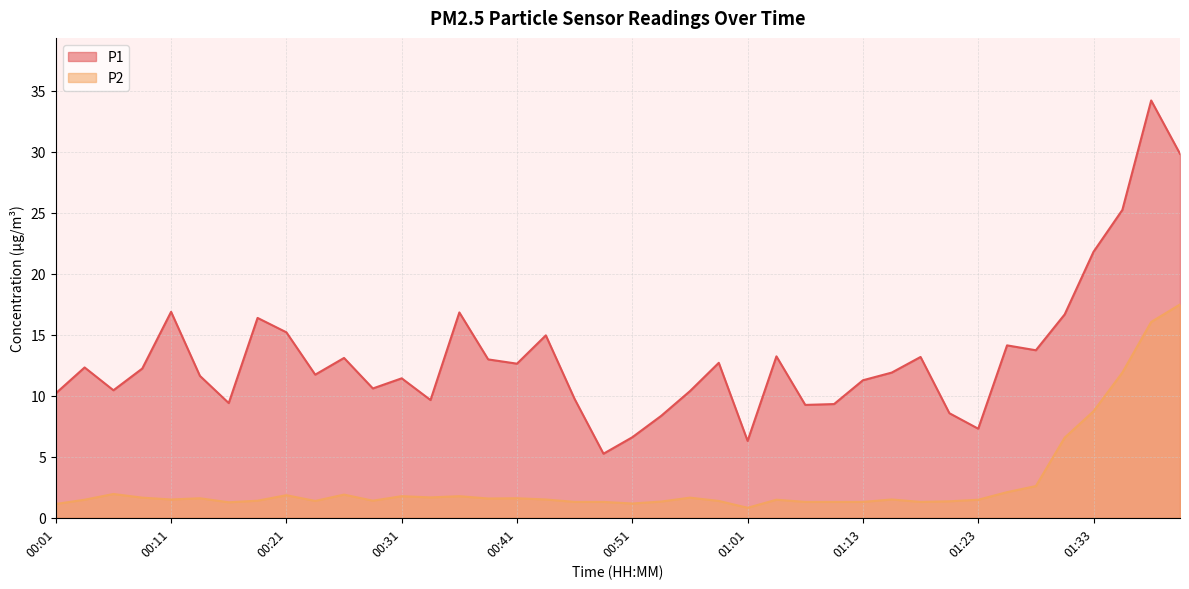

What is the difference between the highest and lowest values at 00:31?

9.7